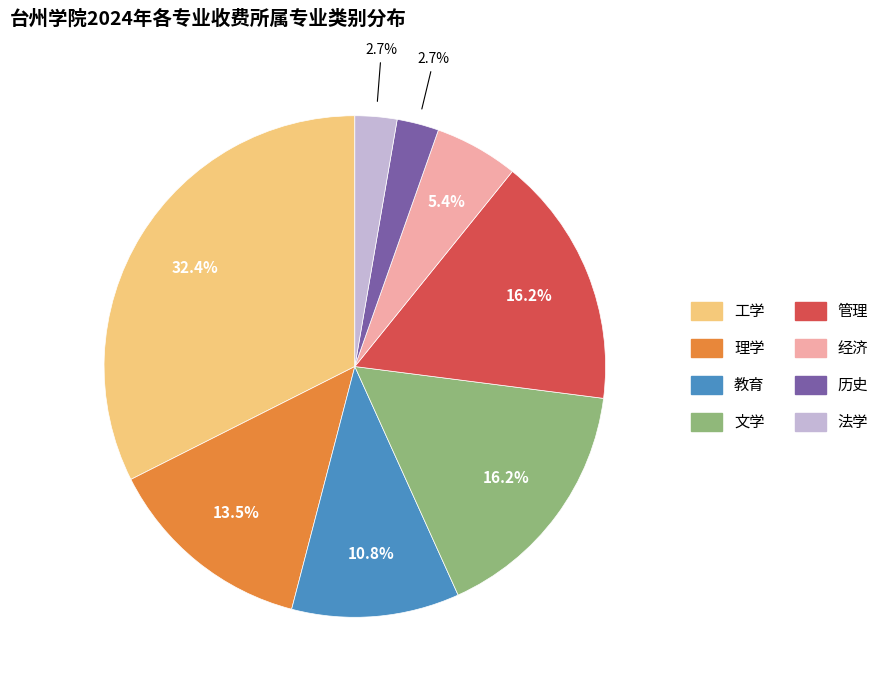

To the nearest percent, what portion does 教育 represent?

11%